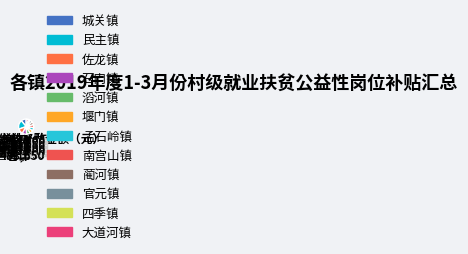

Is it true that 堰门镇 is 15% of the pie?

False